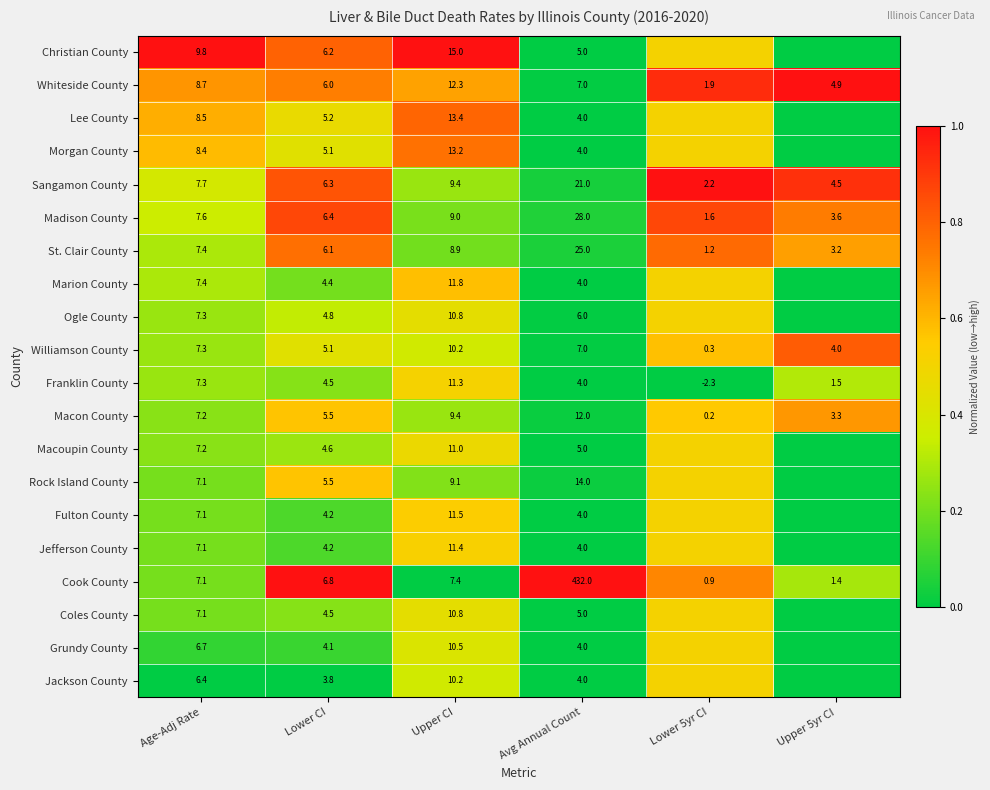

The value of Grundy County at Upper CI is 0.6. True or false?

False